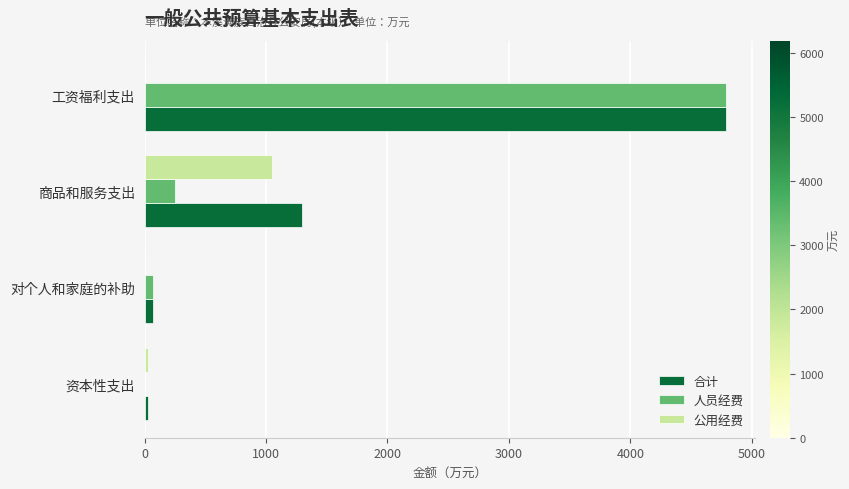

At which label is 合计 closest to 2408?

商品和服务支出